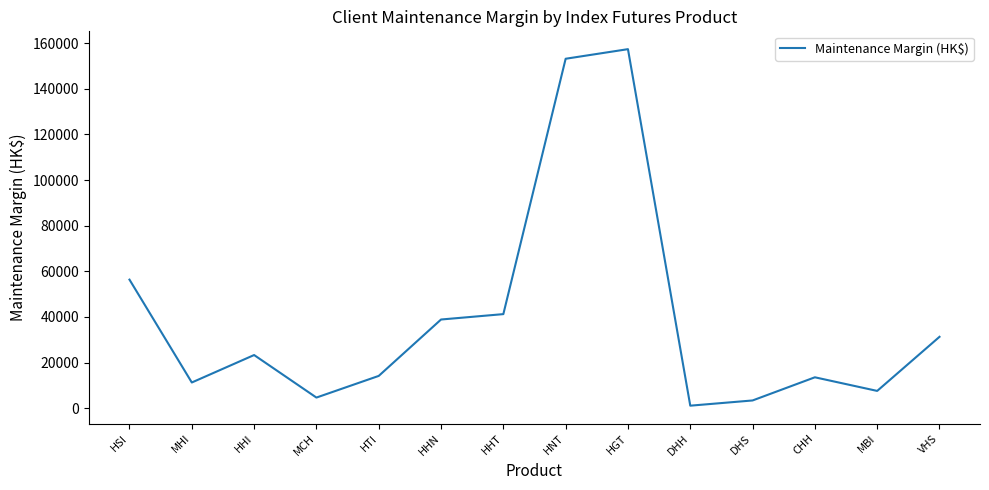

What is the difference between the maximum and minimum values?

156238